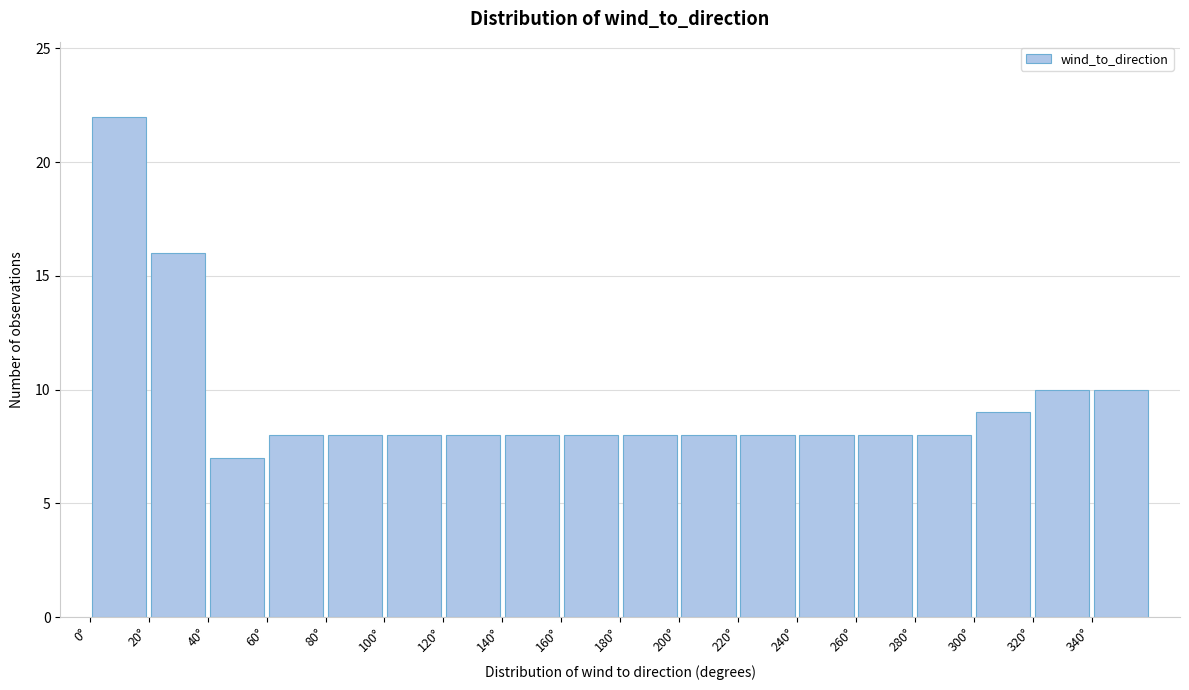

Reading left to right, transcribe this chart: for each bar, give the range it covers on the x-axis and its height. The values are not printed on the chart, so give them approximately, as read against the axis.

0 to 20: 22
20 to 40: 16
40 to 60: 7
60 to 80: 8
80 to 100: 8
100 to 120: 8
120 to 140: 8
140 to 160: 8
160 to 180: 8
180 to 200: 8
200 to 220: 8
220 to 240: 8
240 to 260: 8
260 to 280: 8
280 to 300: 8
300 to 320: 9
320 to 340: 10
340 to 360: 10